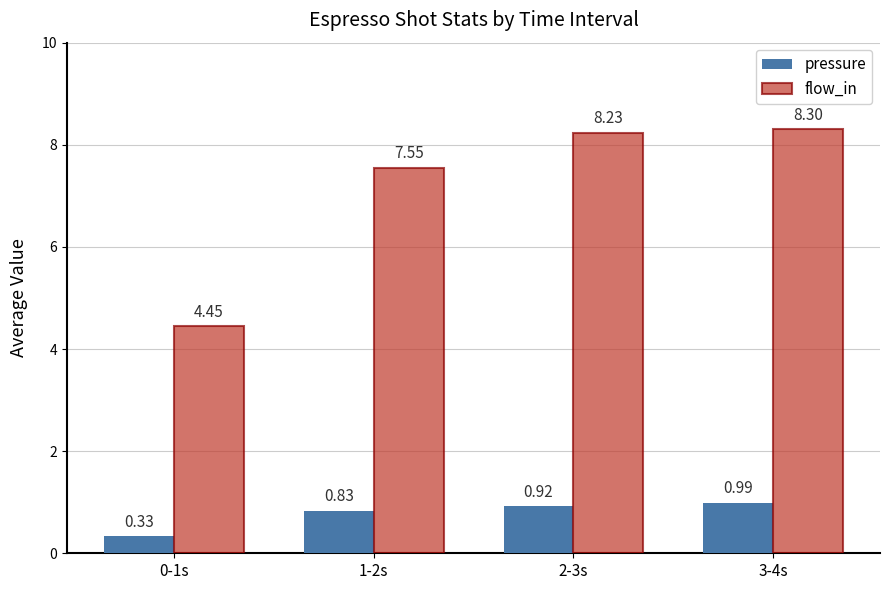

At which category is the sum across all series the highest?

3-4s